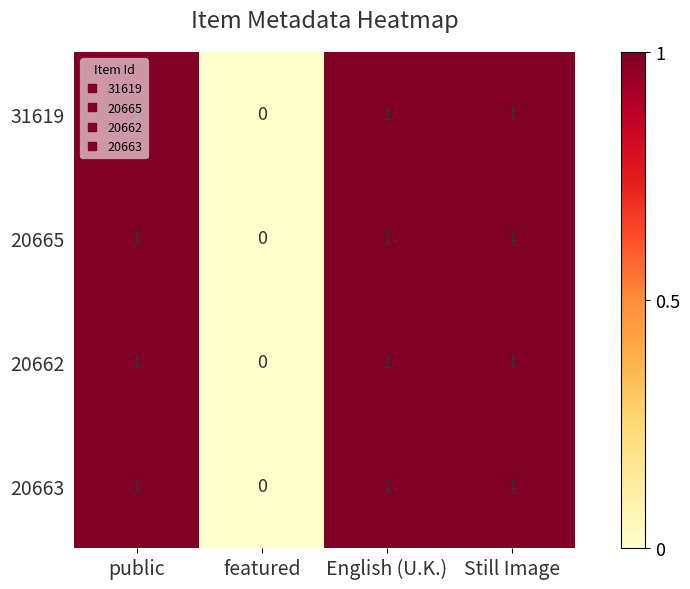

True or false: 31619 has a value of 1 at public.

True